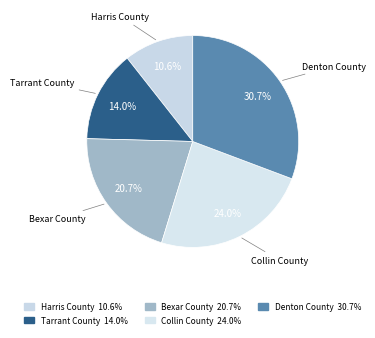

Which has a higher value, Harris County or Denton County?

Denton County